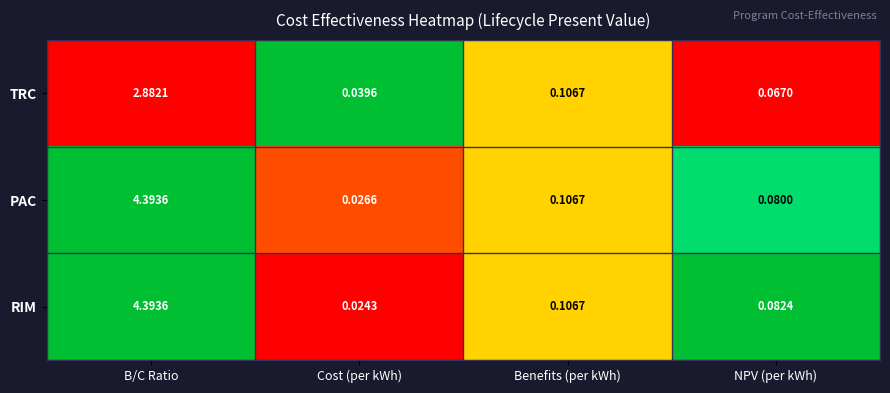

Which series has the widest spread of values?

RIM